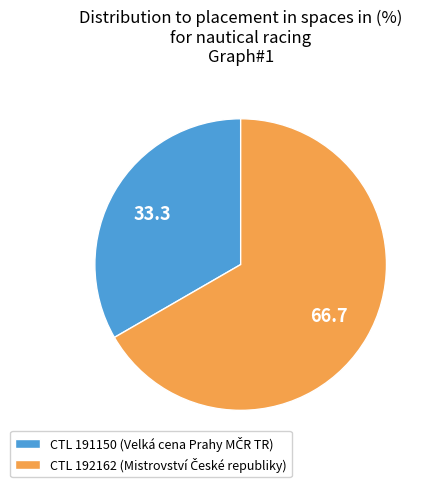

Count the number of slices in the pie.

2